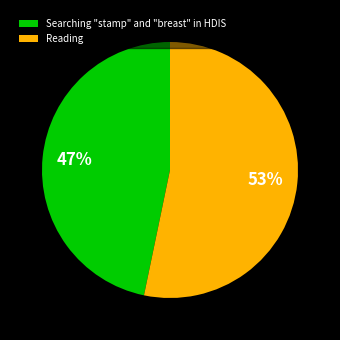

Approximately how many times larger is the value at Searching "stamp" and "breast" in HDIS compared to Reading?

0.9